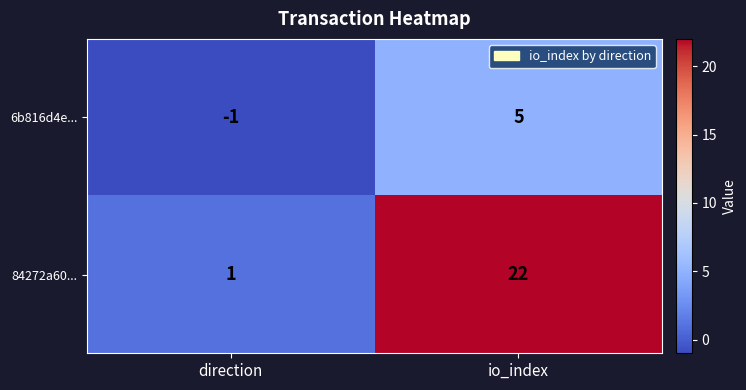

Rank the series by their average value, from lowest to highest.

6b816d4e..., 84272a60...